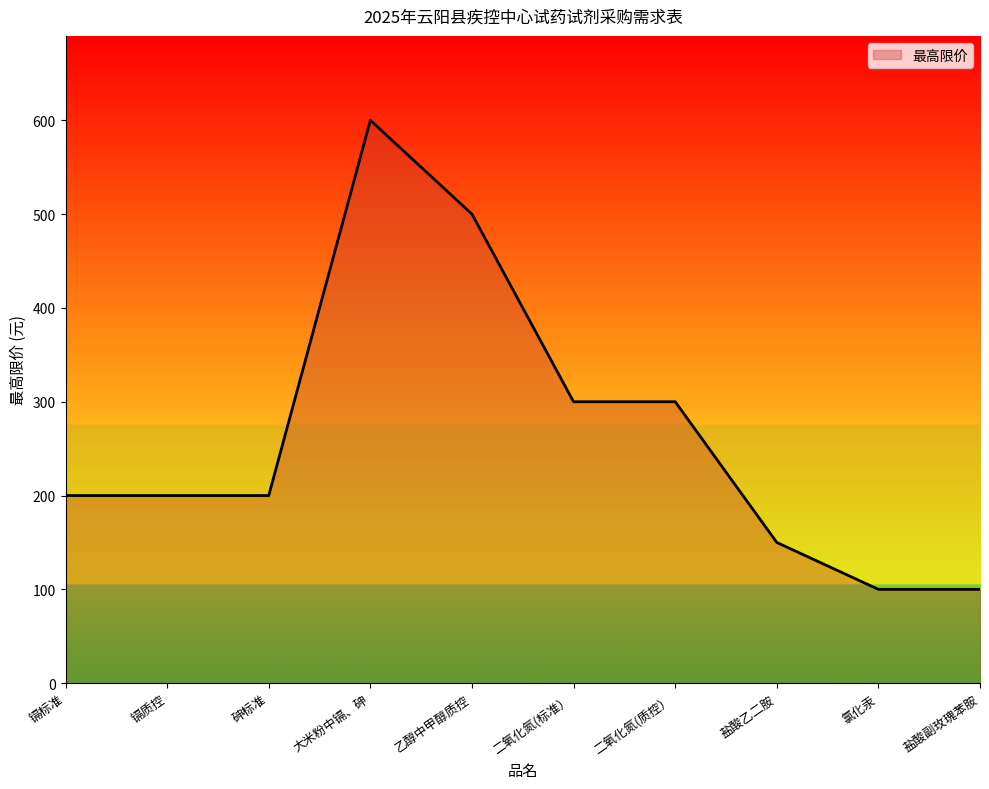

What is the smallest value displayed?

100